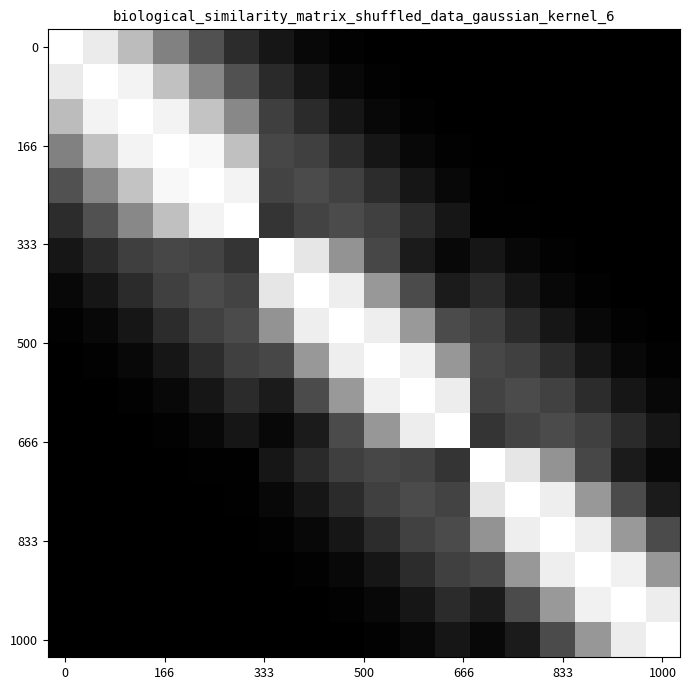

At which category is the sum across all series the highest?

8